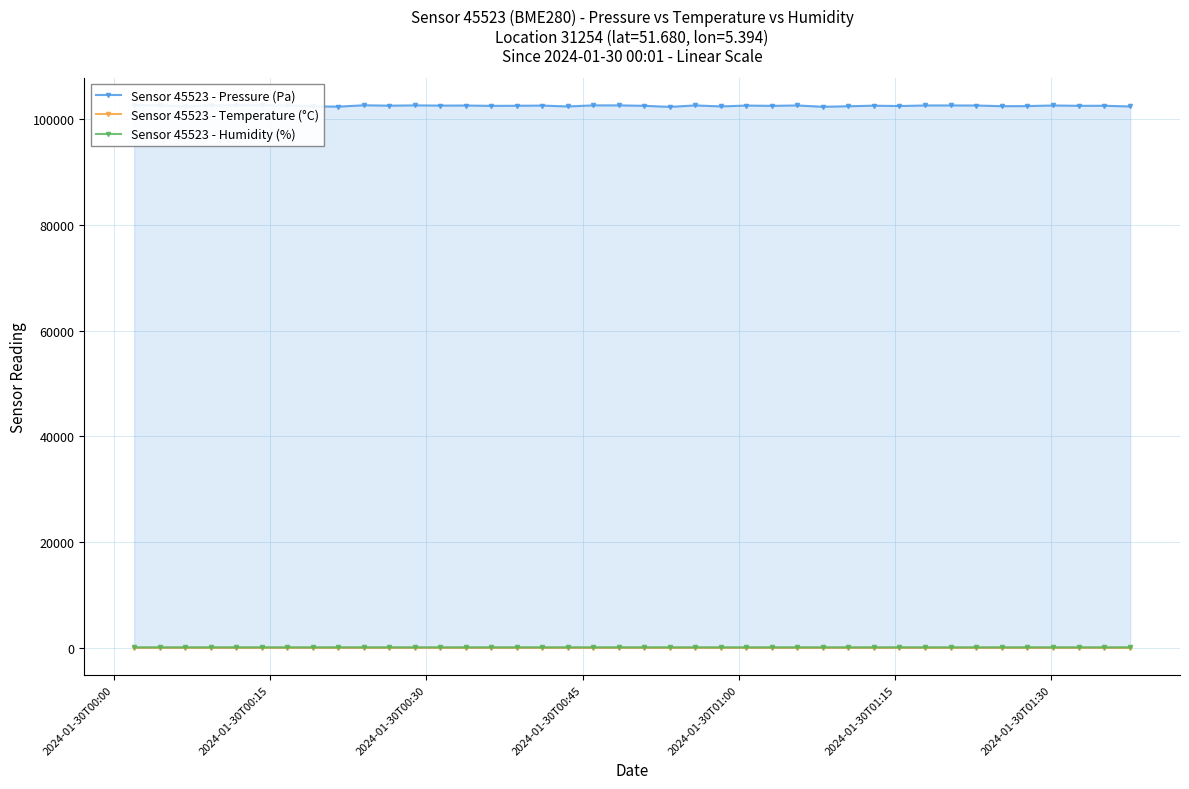

What is the minimum value for Sensor 45523 - Pressure (Pa)?

102376.8